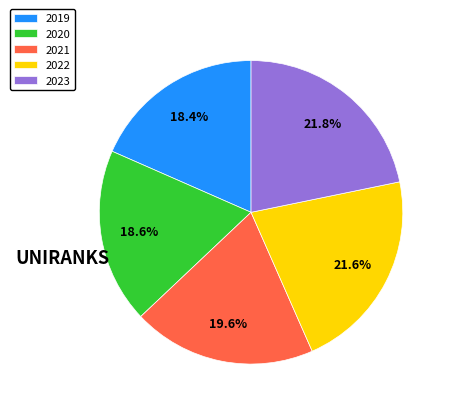

Combined, do 2019 and 2021 account for over 50%?

No